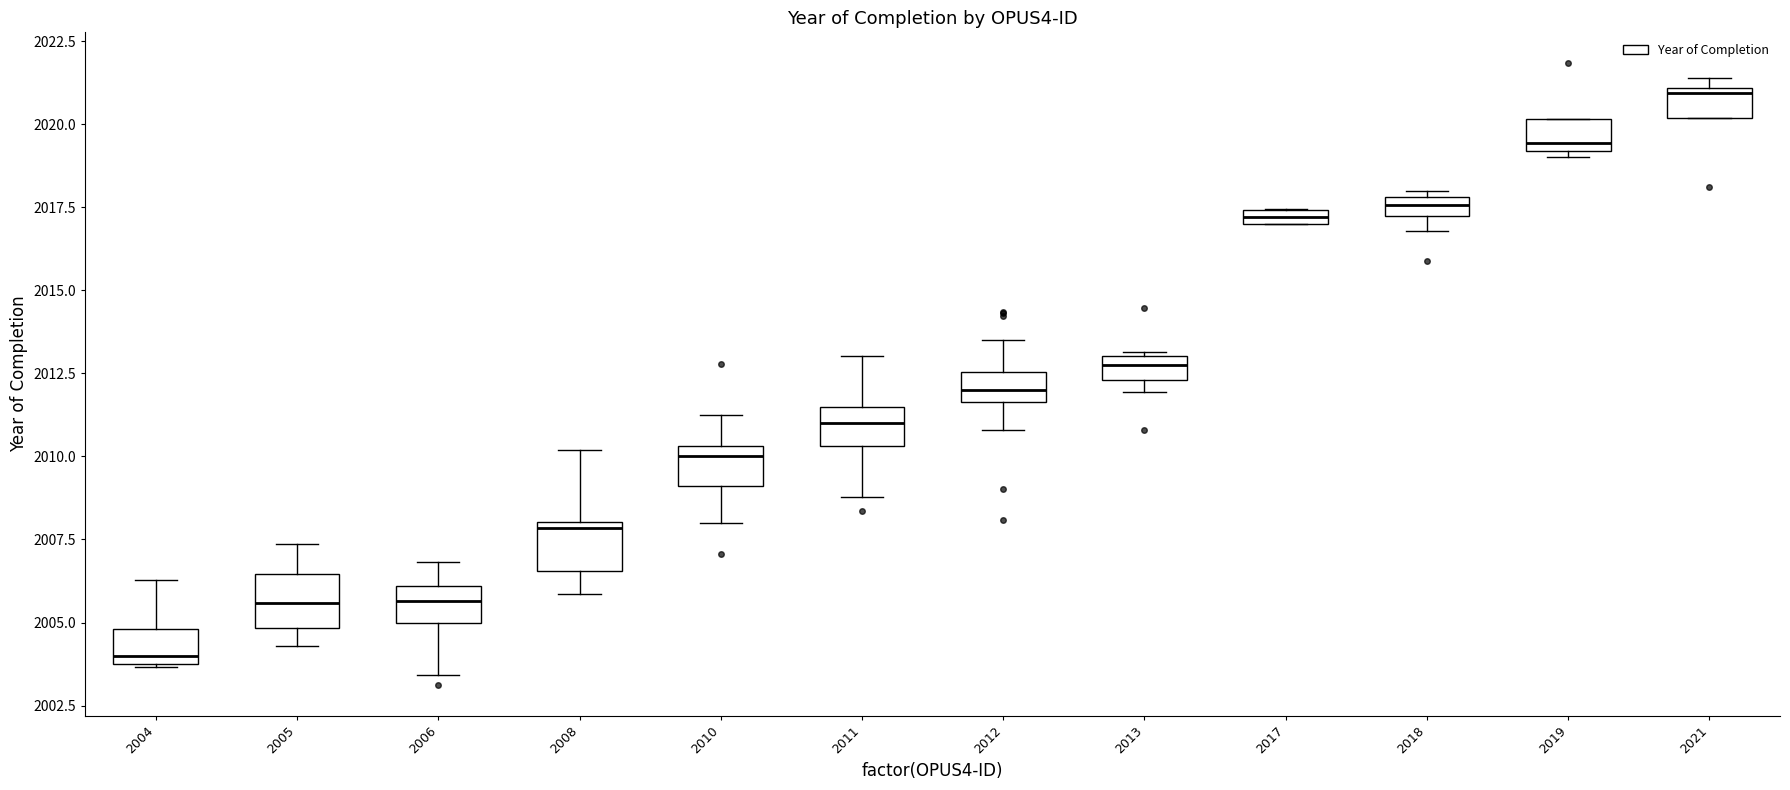

Where does the lower whisker of the box at x = 2011 end on the y-axis? The values are not printed on the chart, so give them approximately, as read against the axis.

2009.0